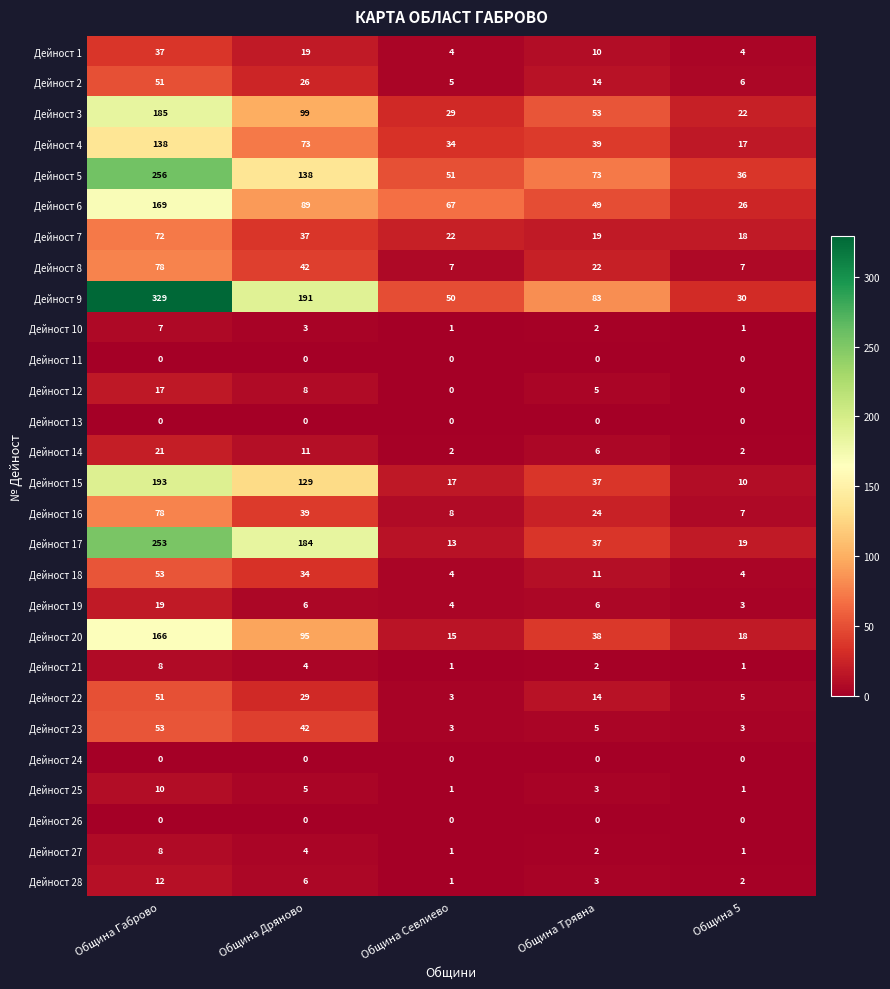

Which category has the highest value across all series?

Община Габрово